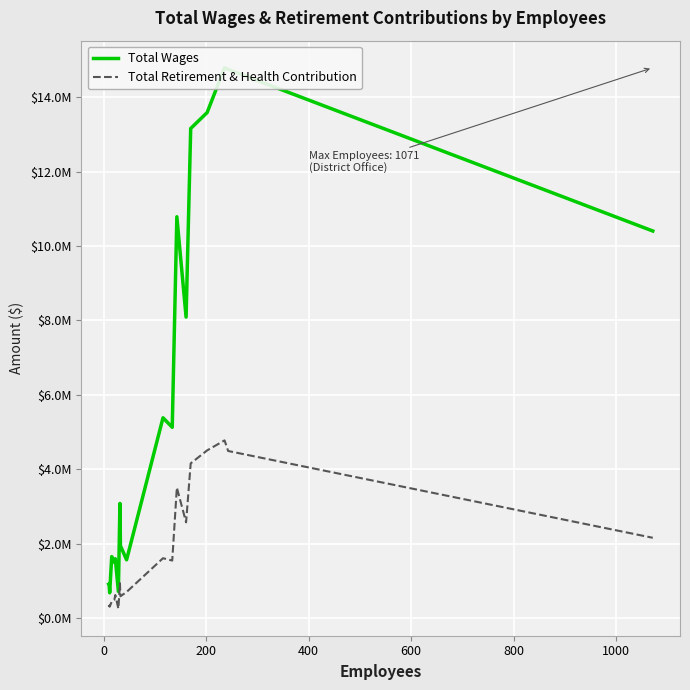

The value of Total Wages at 15 is 20274316. True or false?

False